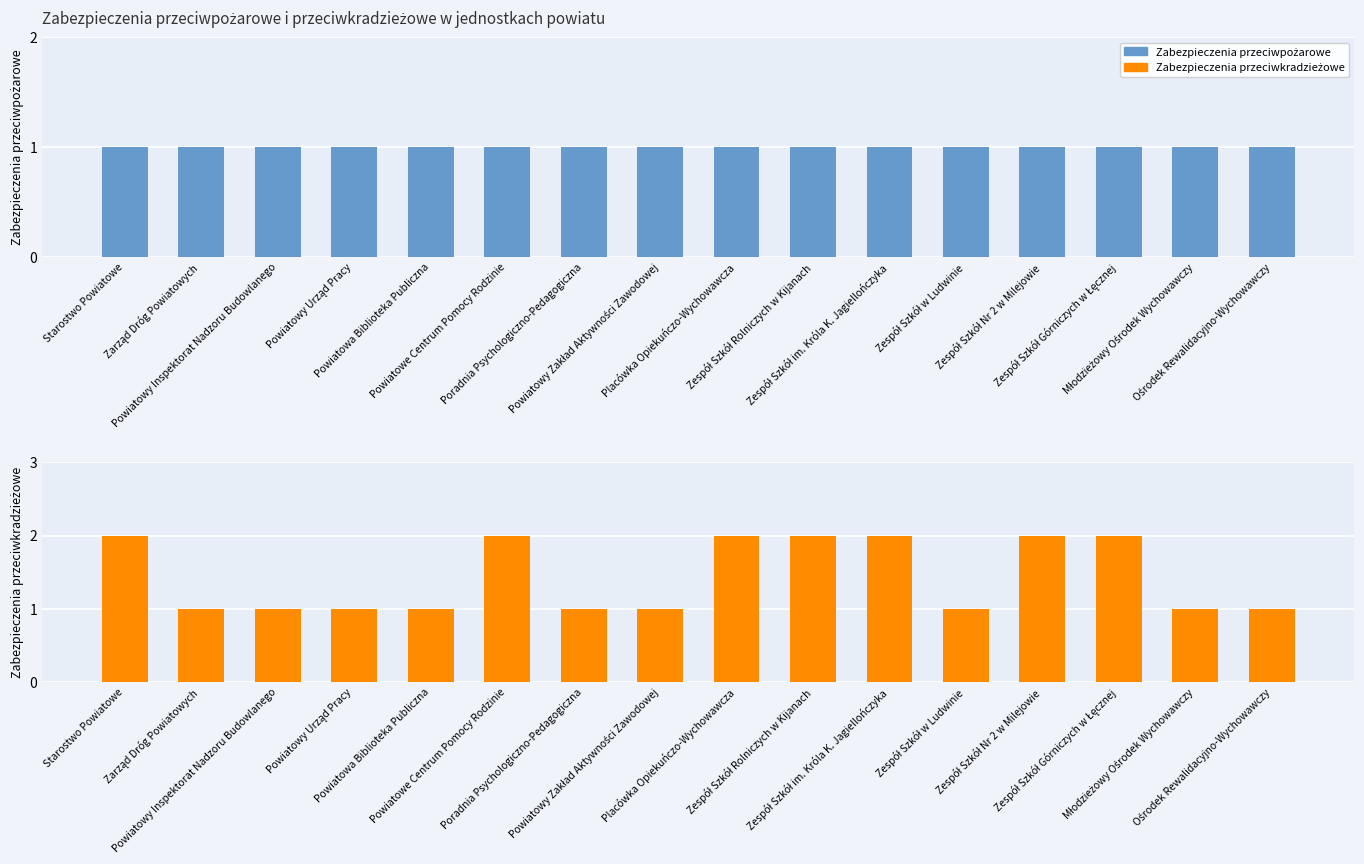

At which label does Zabezpieczenia przeciwpożarowe reach its peak?

Starostwo Powiatowe